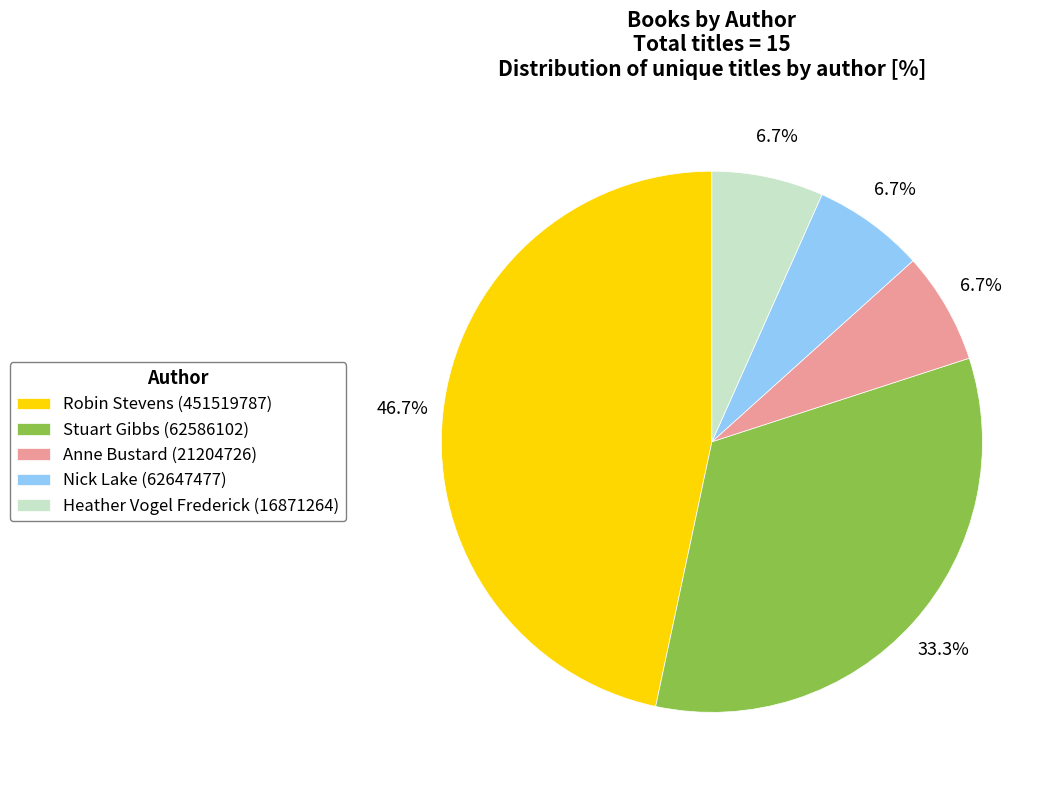

Count the number of slices in the pie.

5